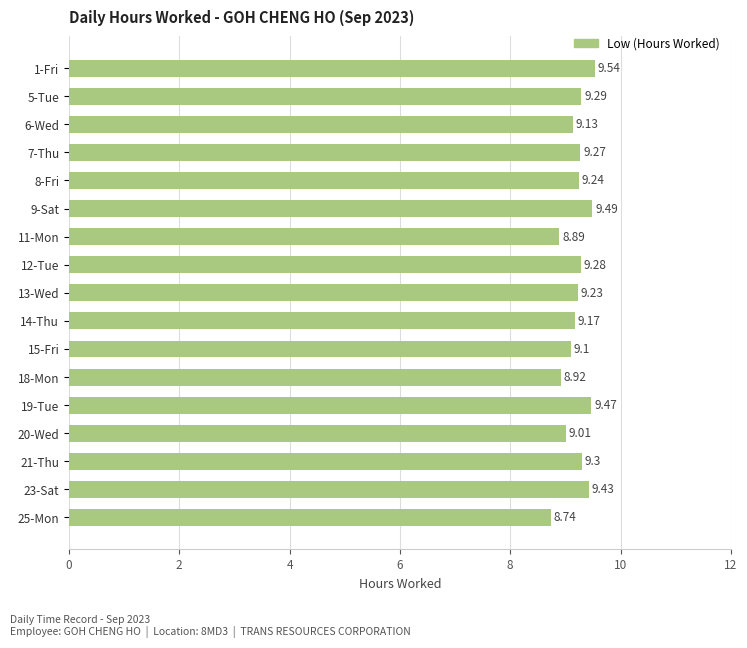

What is the difference between the values at 12-Tue and 18-Mon?

0.4